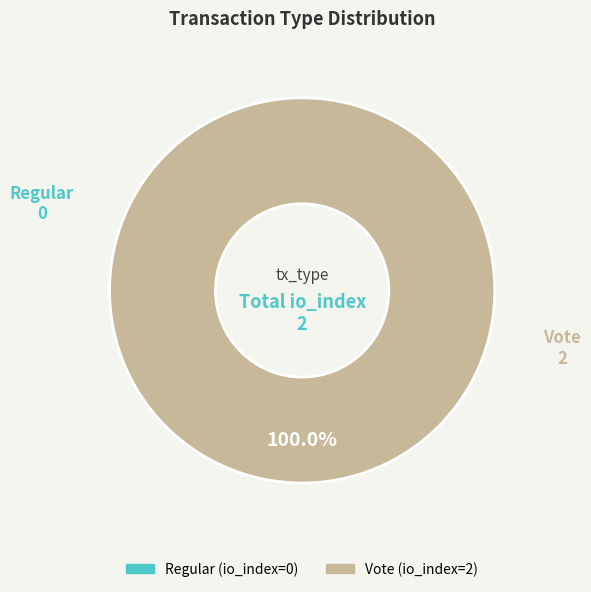

Which slice is the smallest?

Regular